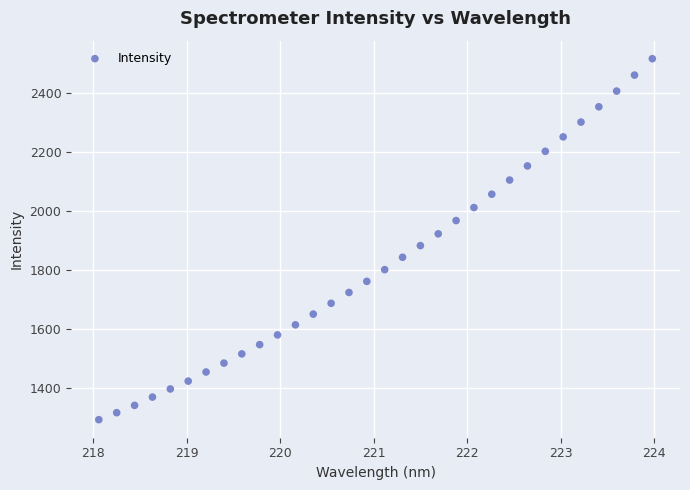

What is the range of X values (max minus min)?

5.9